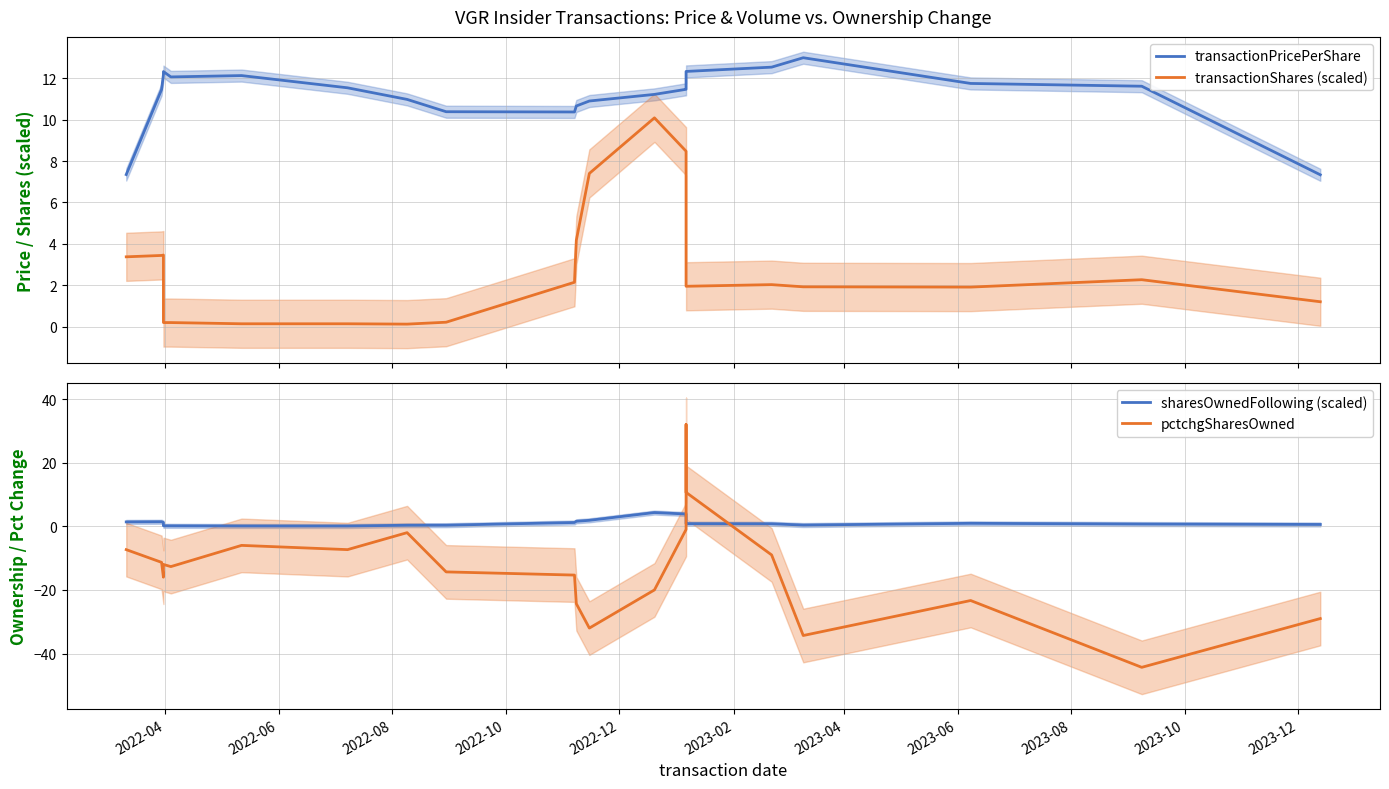

True or false: transactionShares (scaled) and transactionPricePerShare intersect in this chart.

False